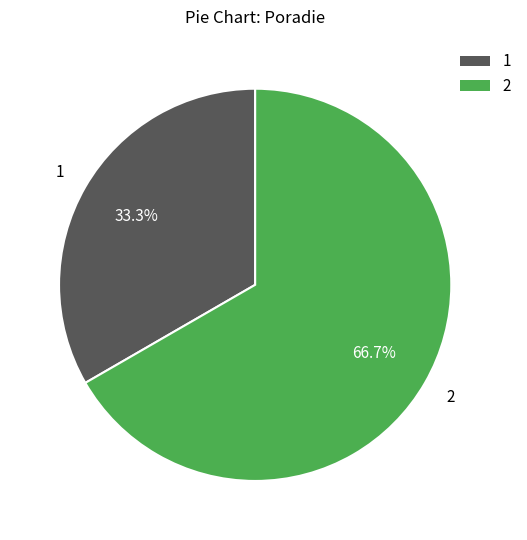

What is the smallest slice in the pie chart?

1